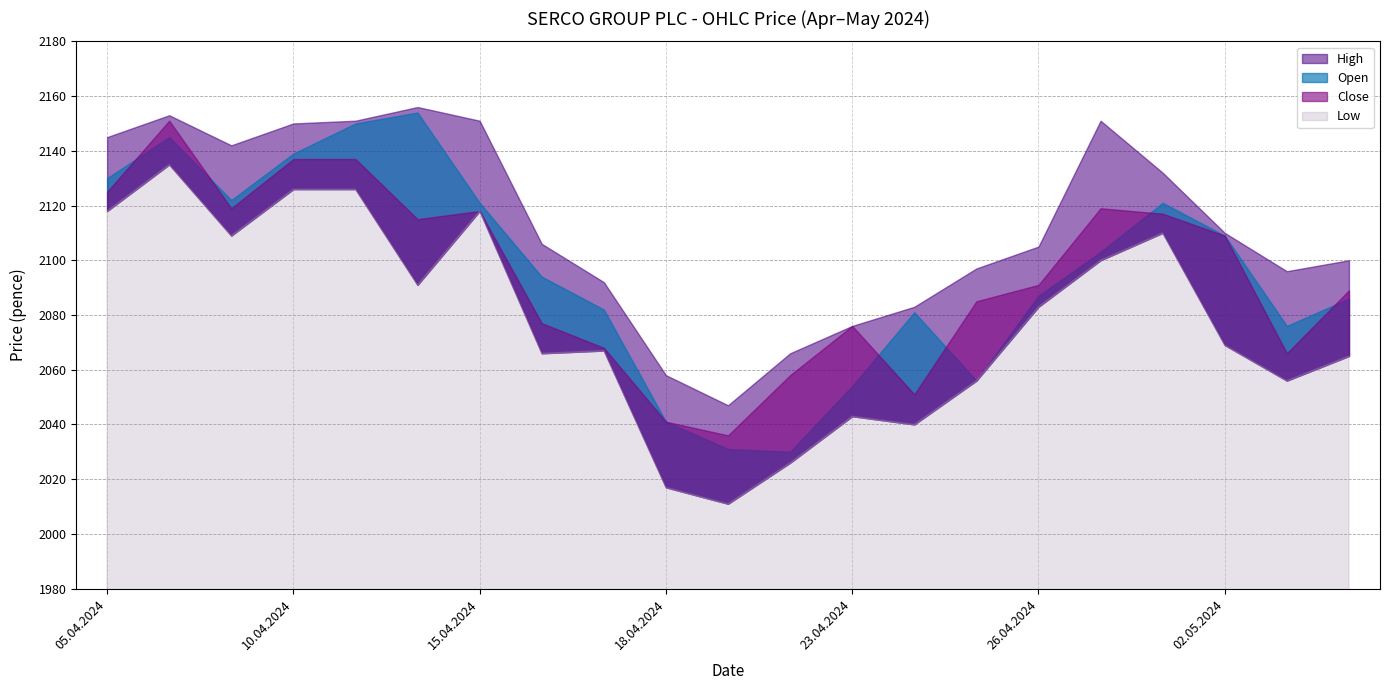

At how many categories does at least one series exceed 2116?

9